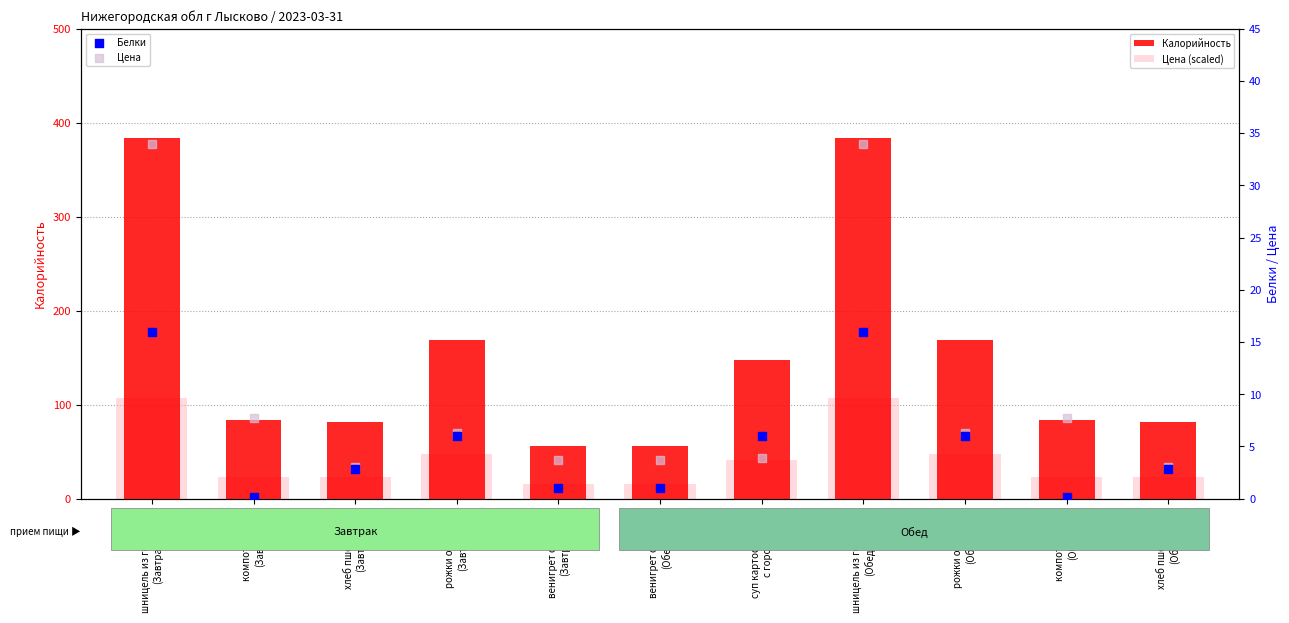

At which category is the sum across all series the highest?

шницель из говядины
(Обед)